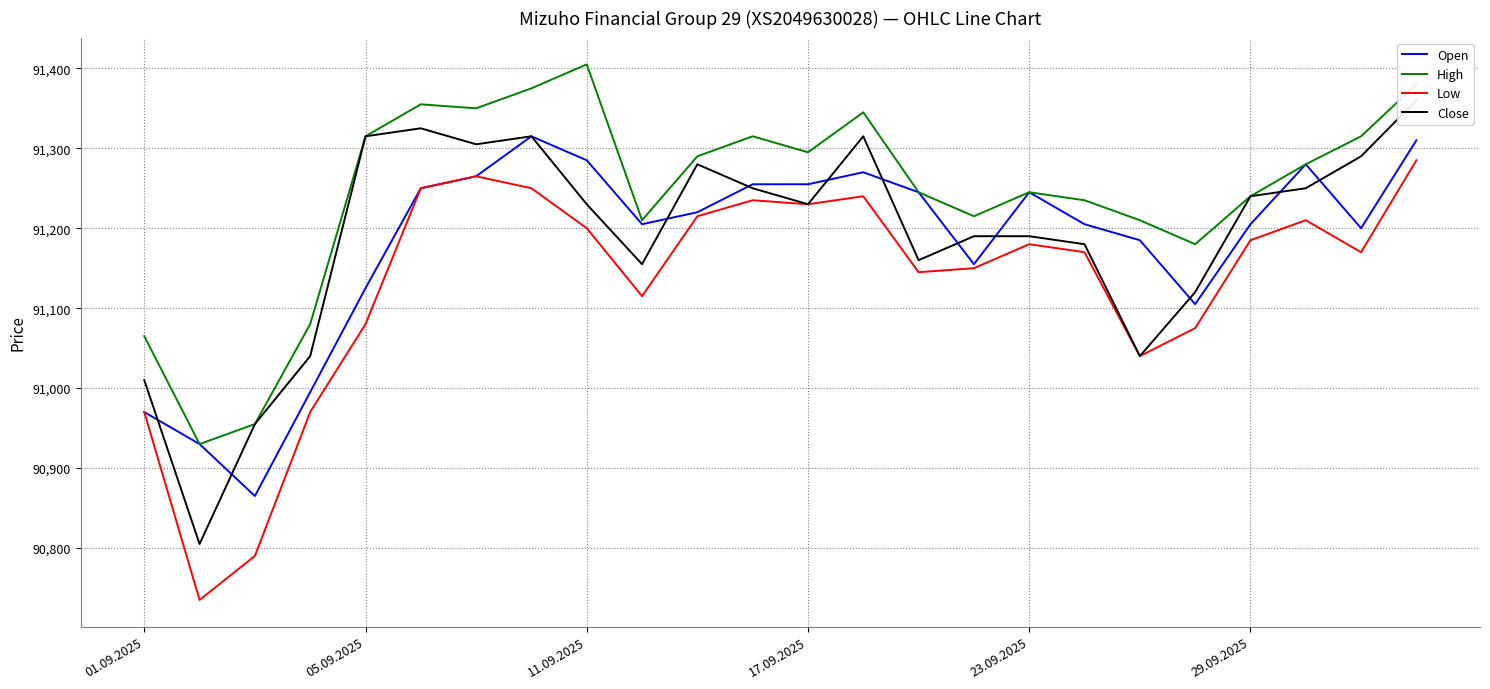

What is the approximate value of Low at 17.09.2025?

91230